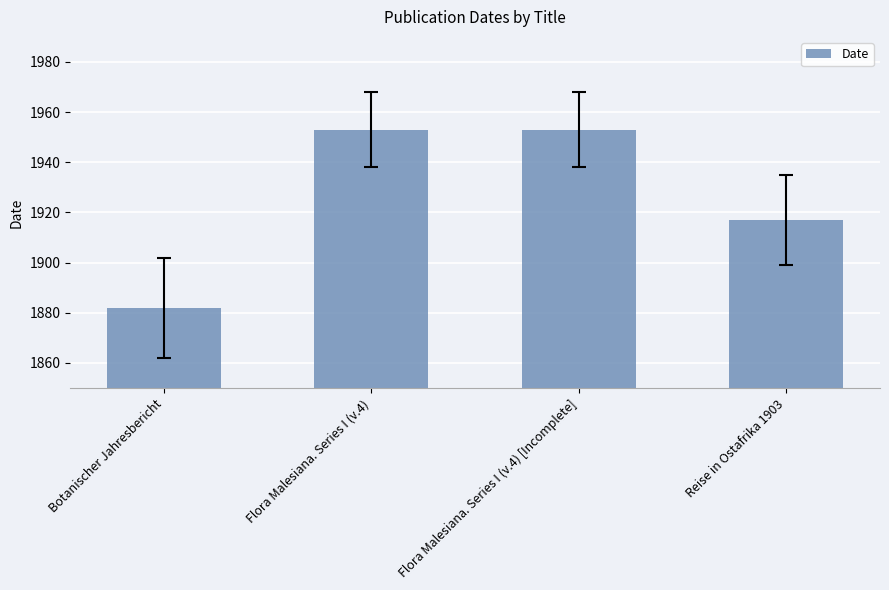

What is the value of the 1st bar from the left?

1882